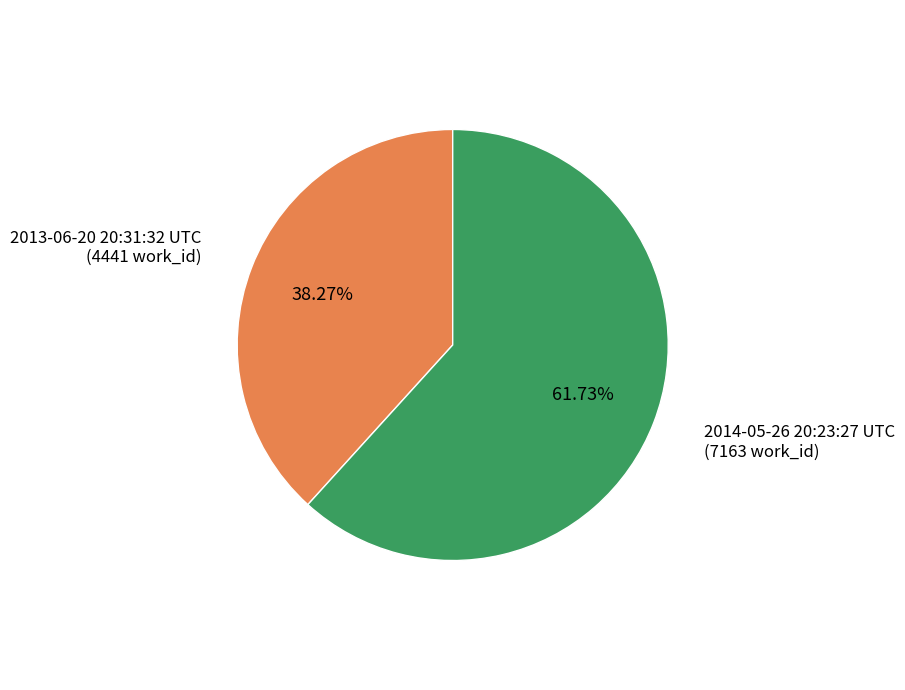

Combined, do 2013-06-20 20:31:32 UTC and 2014-05-26 20:23:27 UTC account for over 50%?

Yes